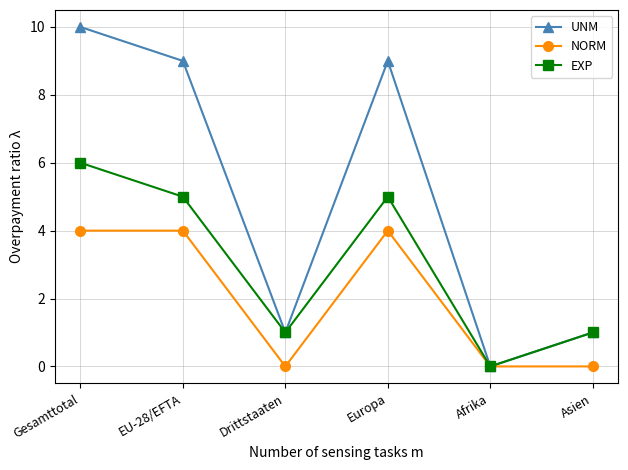

Read the EXP value at Asien.

1